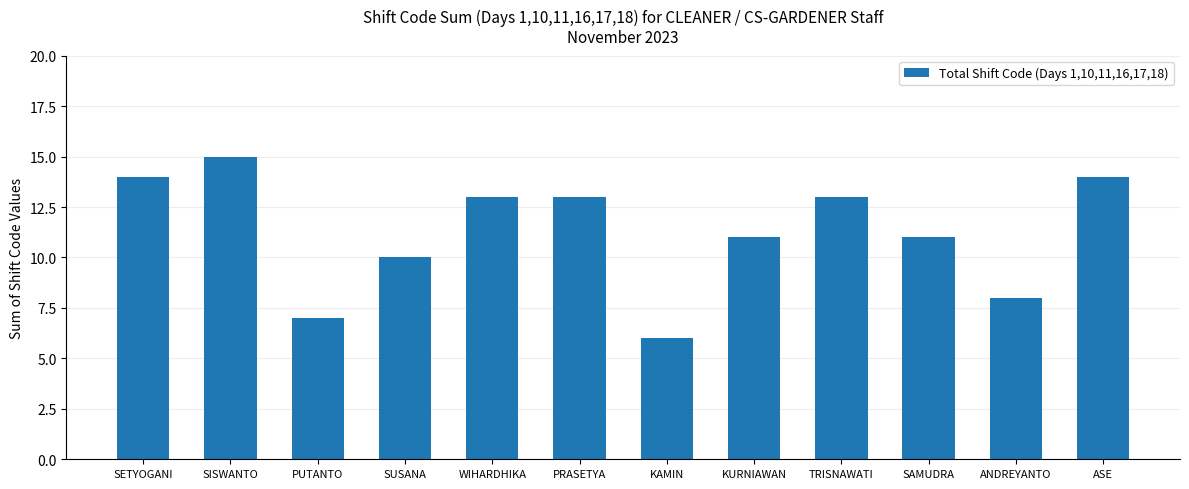

At which label is the value closest to 10?

SUSANA